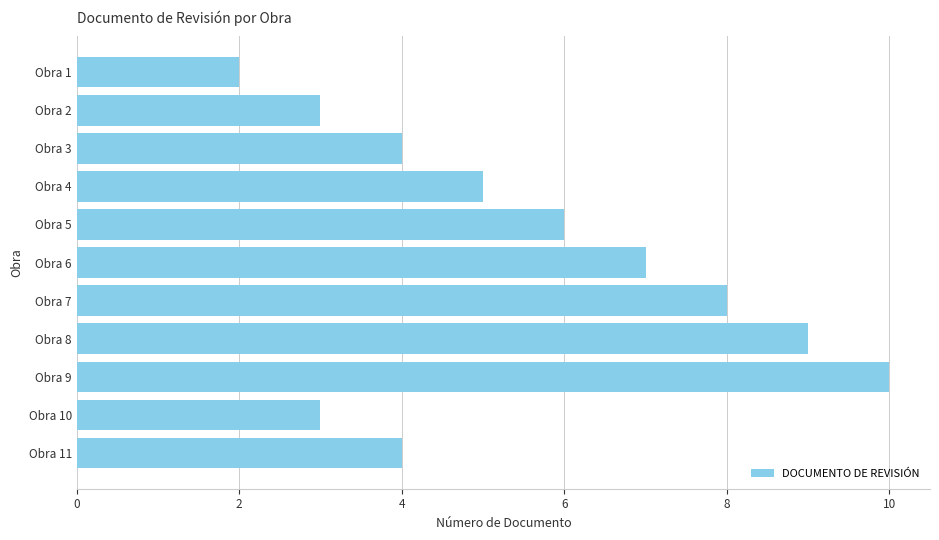

Between Obra 9 and Obra 2, which is larger?

Obra 9